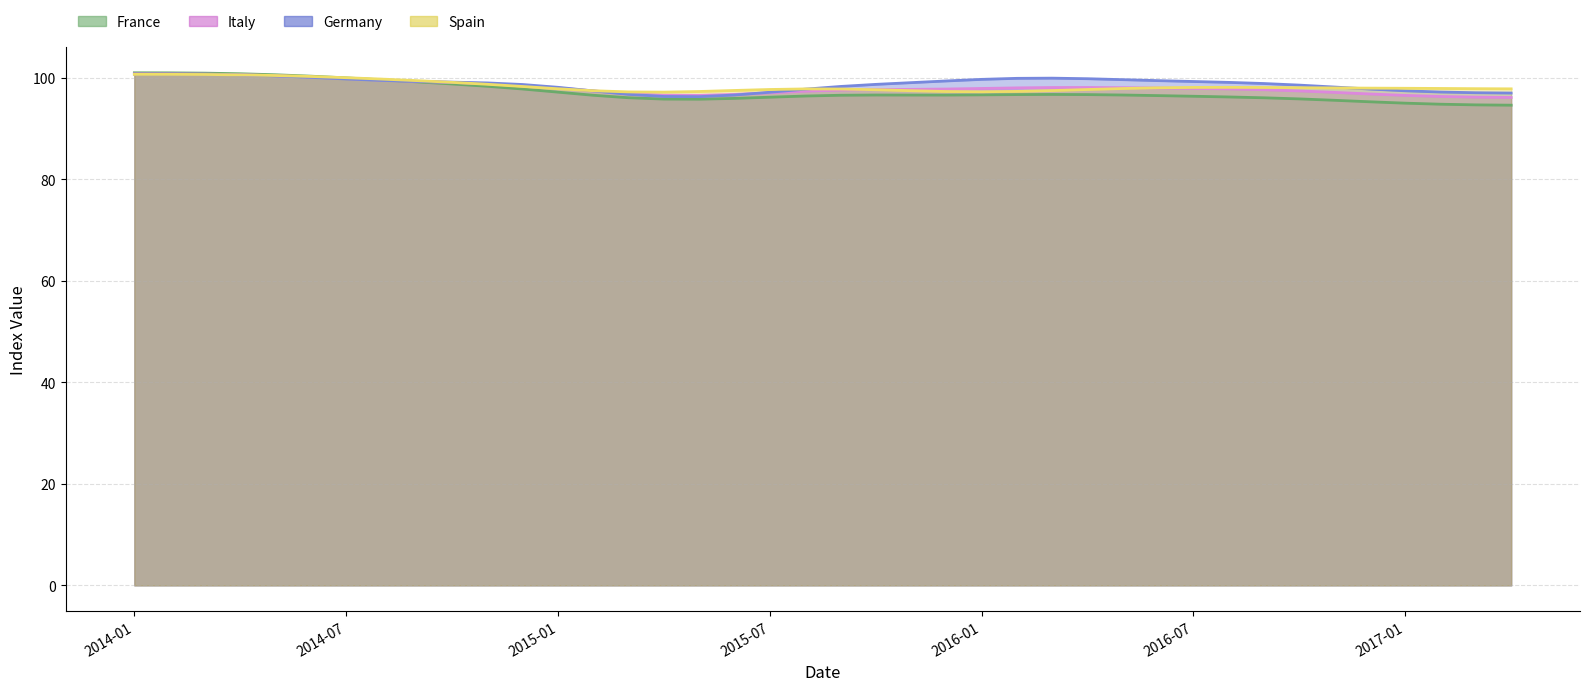

How many data points in Germany are above 99?

22